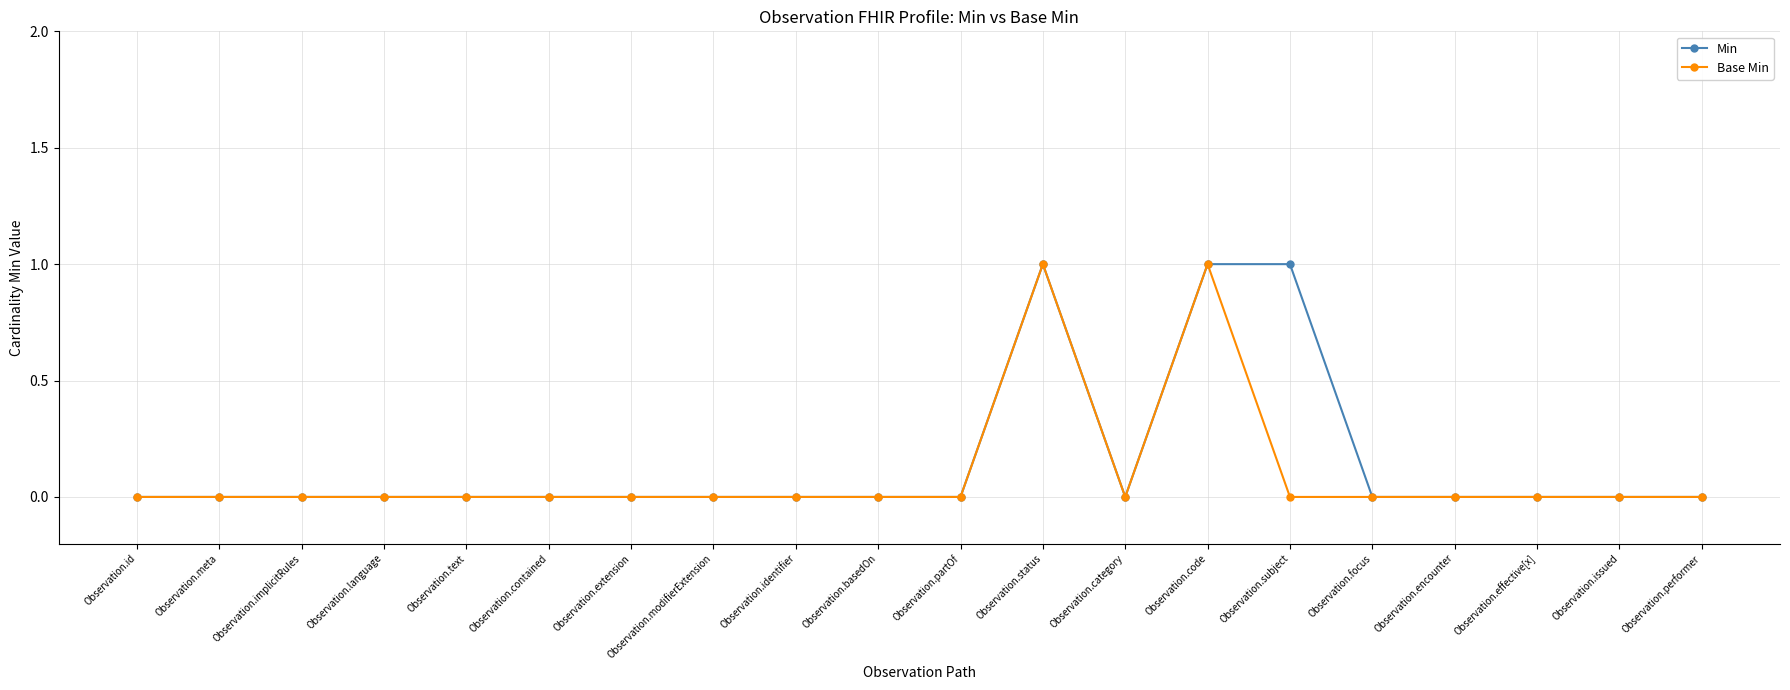

True or false: Base Min has more than 0 interior local peaks.

True